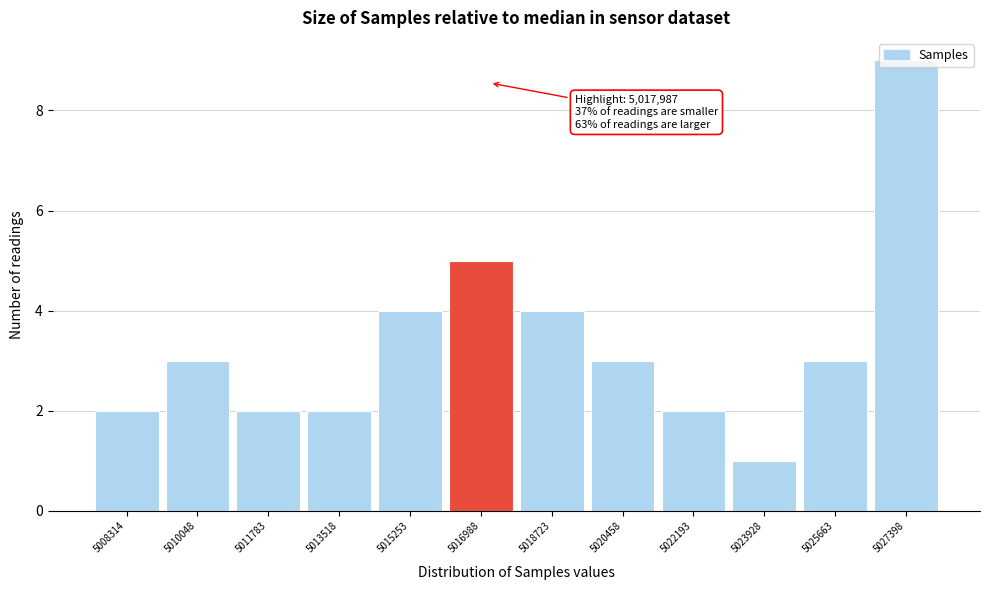

What is the value of the 6th bar from the left?

5